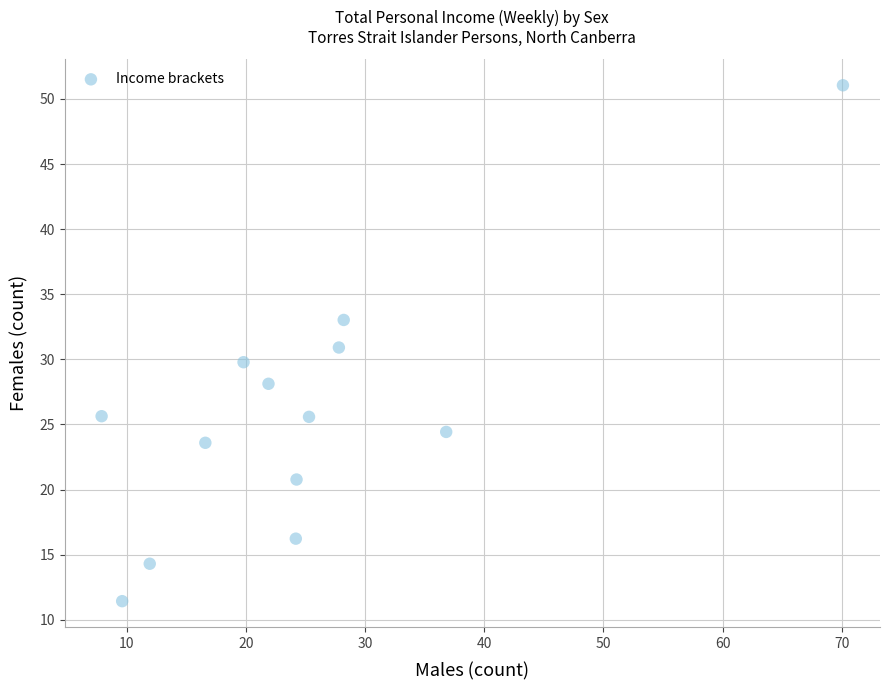

What is the range of X values (max minus min)?

62.2